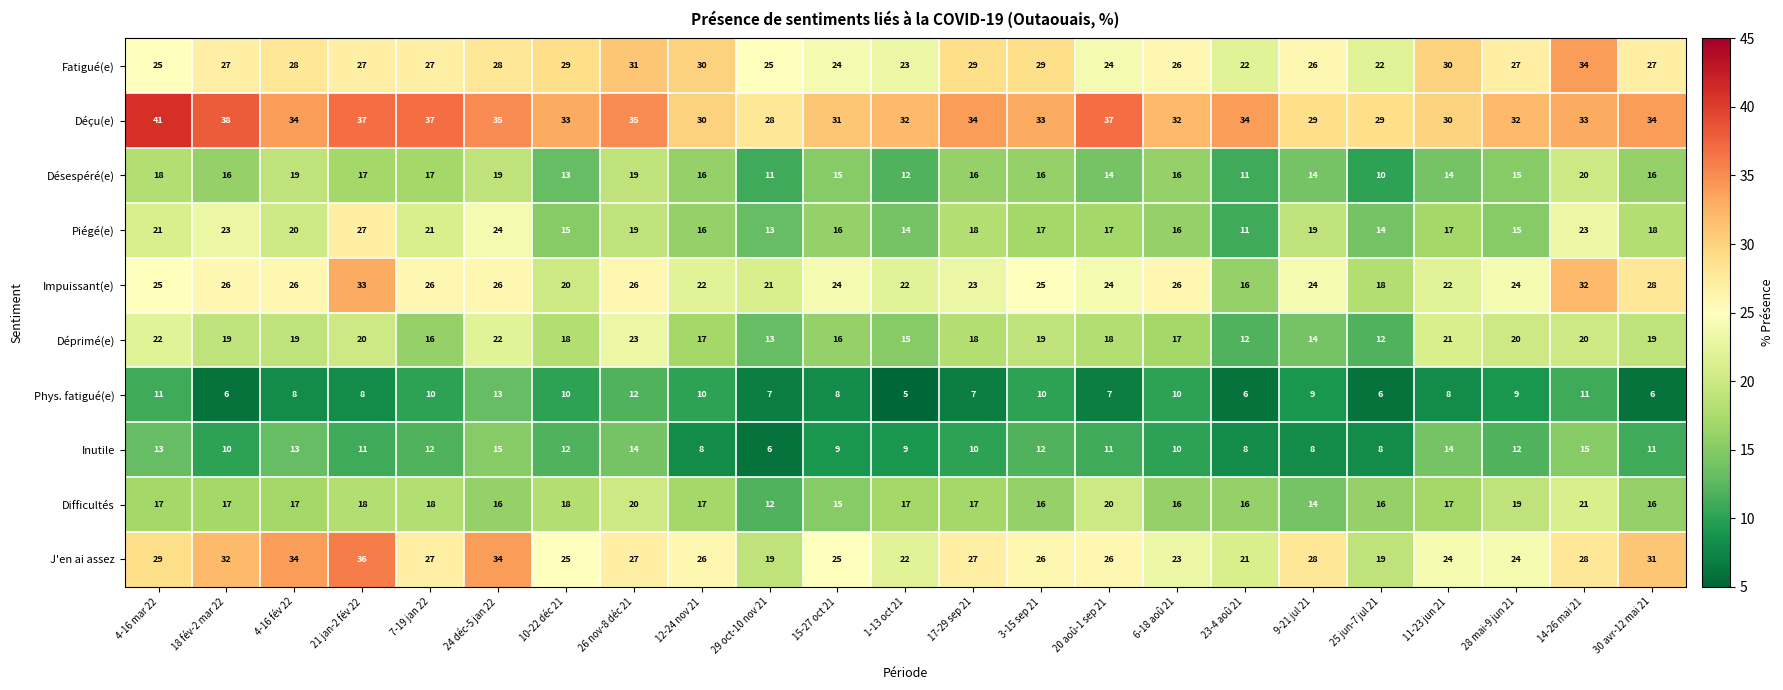

What is the average value of the Déçu(e) series?

33